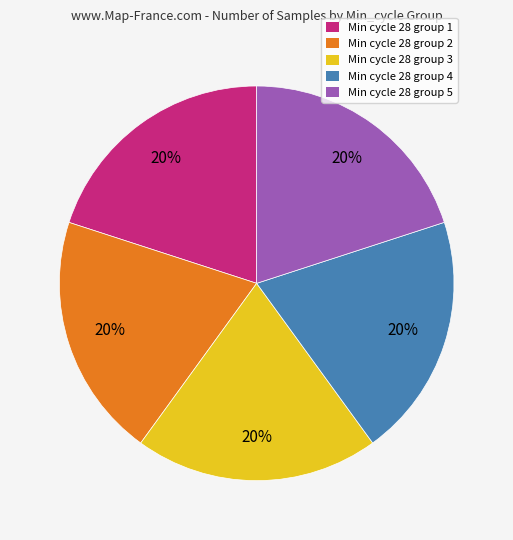

Is it true that Min cycle 28 group 5 is 26% of the pie?

False